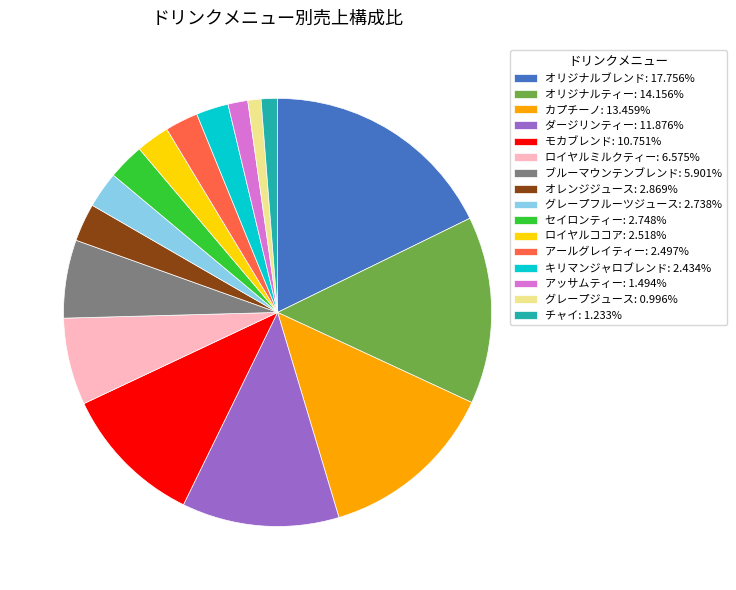

Is the sum of ダージリンティー: 11.876% and ロイヤルミルクティー: 6.575% greater than half?

No